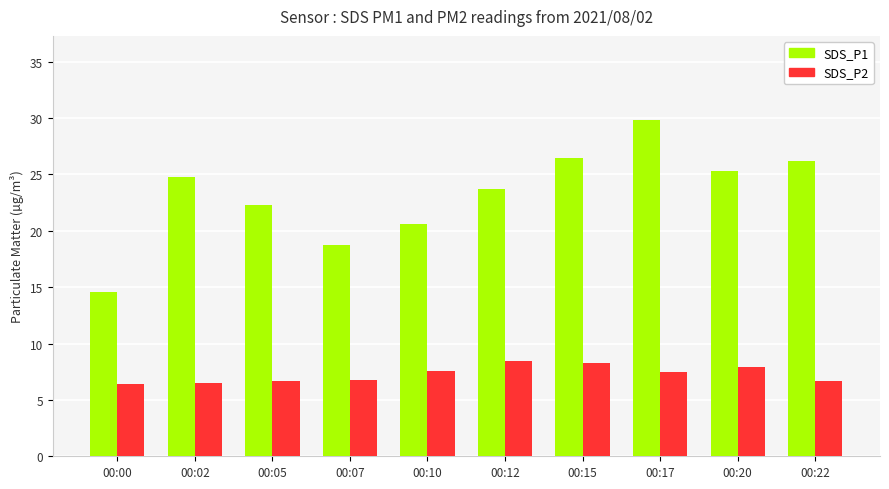

What is the highest value of the SDS_P2 series?

8.4